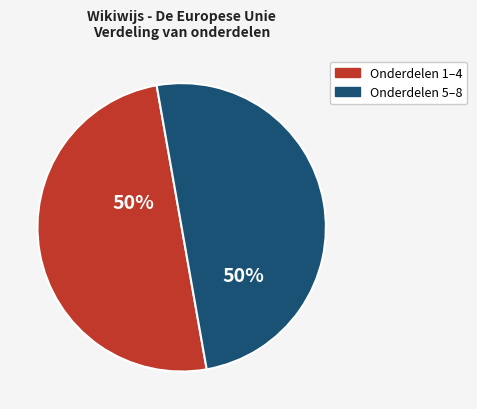

To the nearest percent, what percentage of the pie is Onderdelen 1–4?

50%